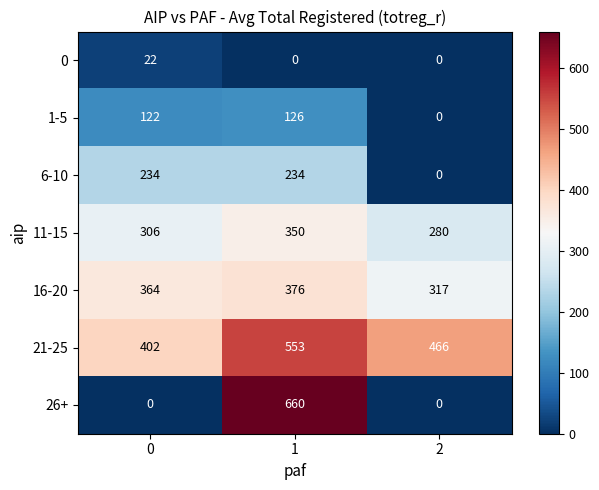

Reading right to left, what are all the values shown in this chart?

0: 0	0	22
1-5: 0	126	122
6-10: 0	234	234
11-15: 280	350	306
16-20: 317	376	364
21-25: 466	553	402
26+: 0	660	0